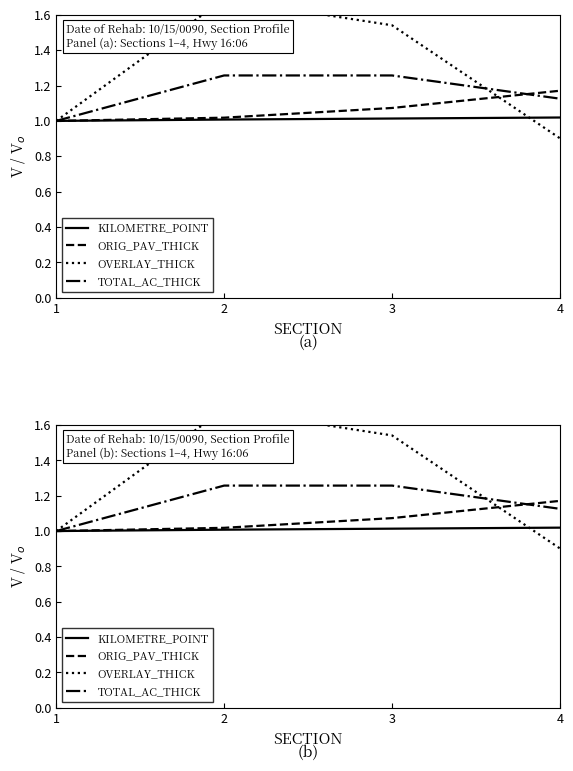

At how many categories does at least one series exceed 1?

3